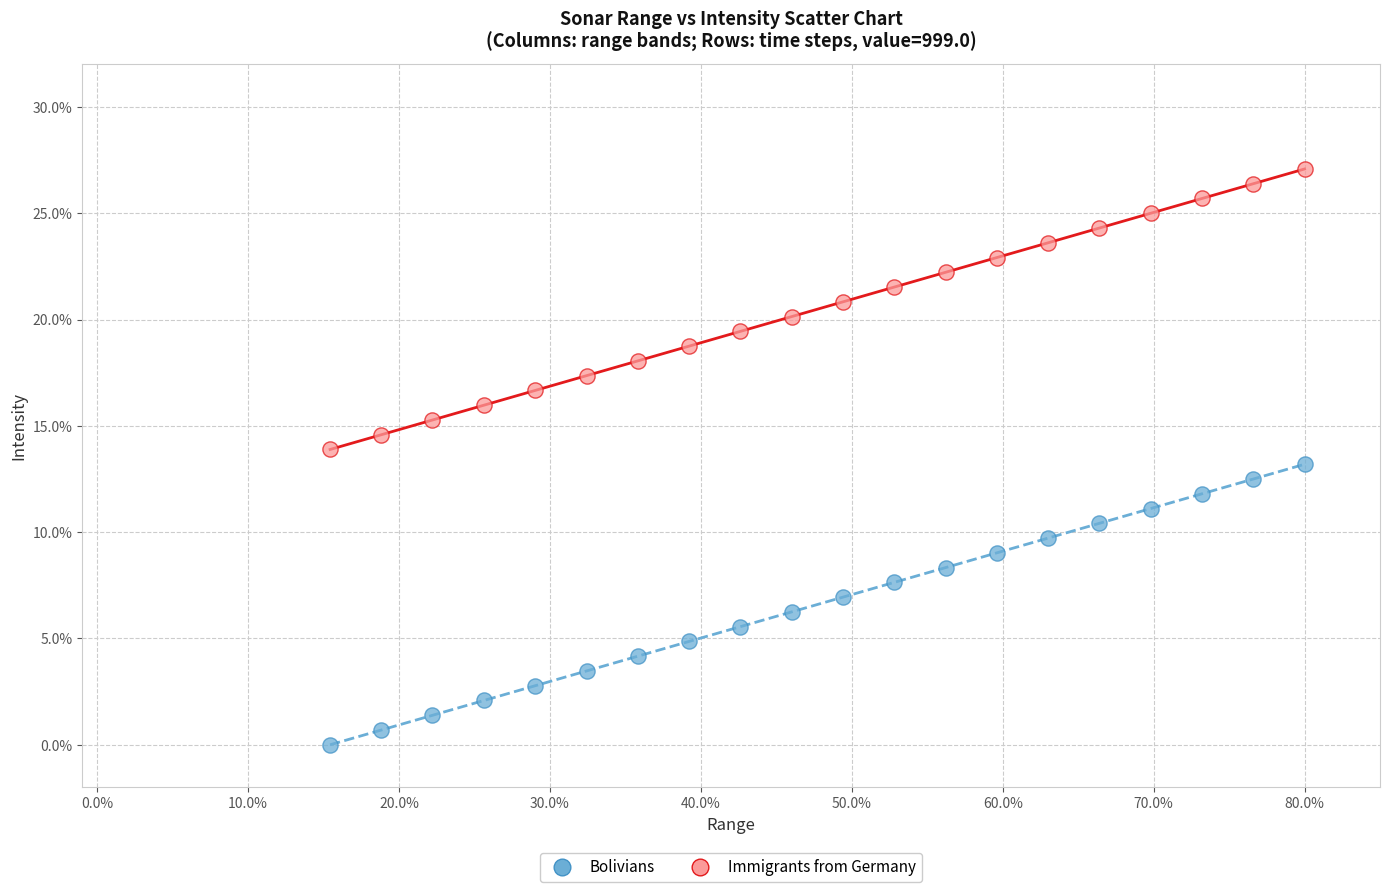

Which series reaches the minimum Y coordinate?

Bolivians